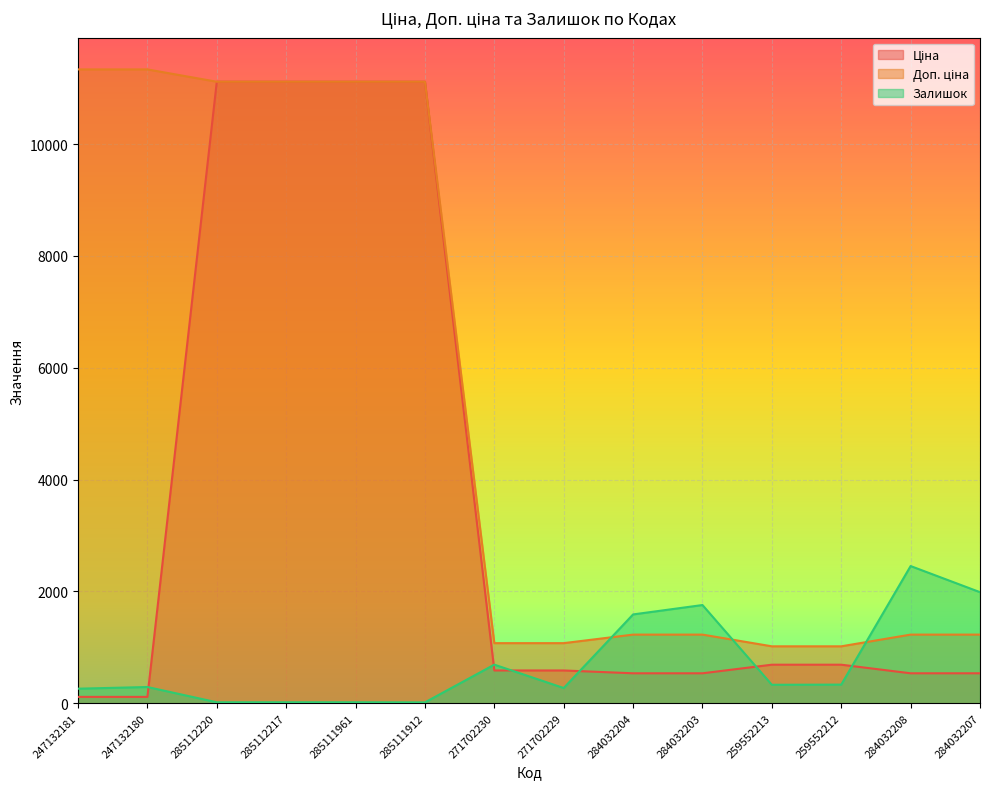

How many data points does each series have?

14